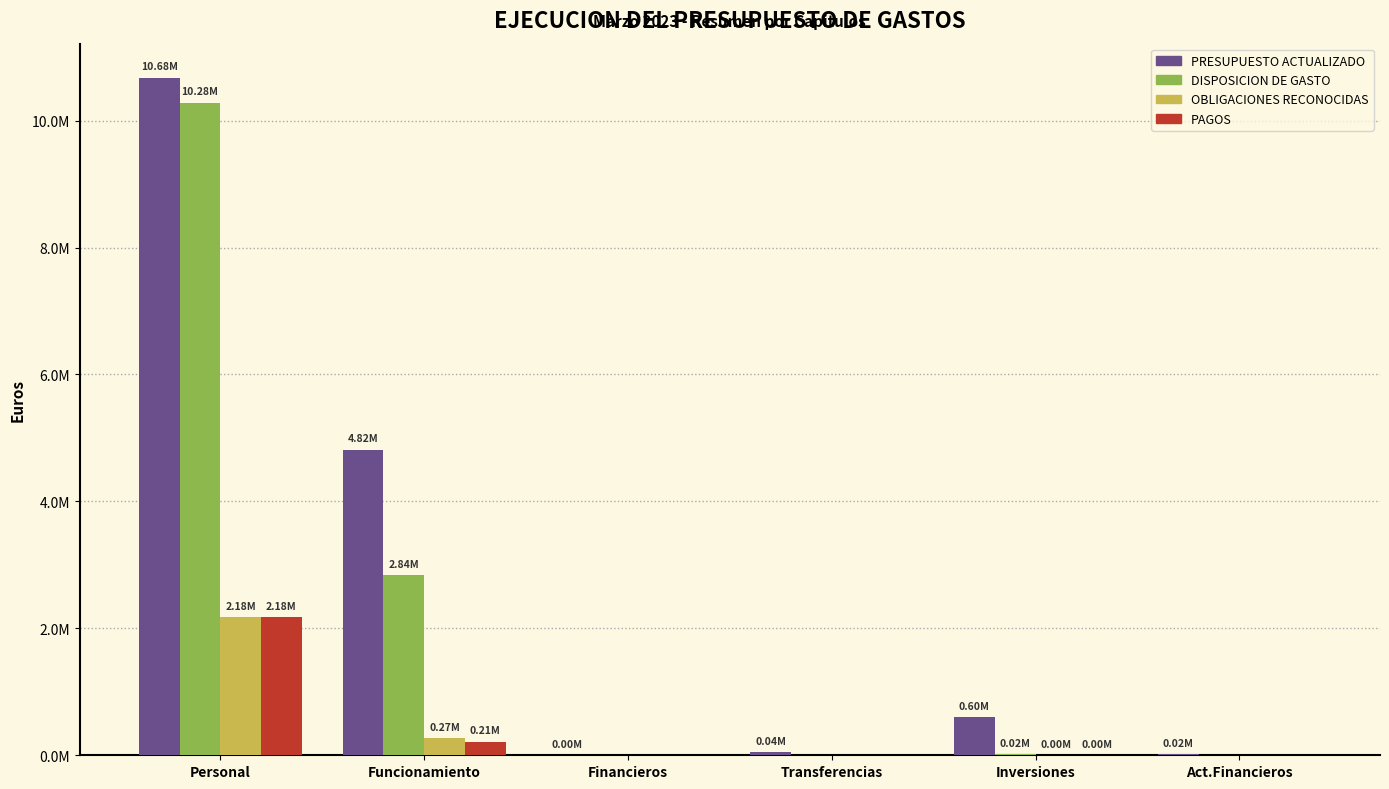

Reading right to left, transcribe all the data shown in this chart.

PRESUPUESTO ACTUALIZADO: Act.Financieros=21000.0	Inversiones=600000.0	Transferencias=44000.0	Financieros=1629.0	Funcionamiento=4816890.0	Personal=10678481.0
DISPOSICION DE GASTO: Act.Financieros=0.0	Inversiones=19199.3	Transferencias=0.0	Financieros=0.0	Funcionamiento=2841908.0	Personal=10280098.4
OBLIGACIONES RECONOCIDAS: Act.Financieros=0.0	Inversiones=1146.0	Transferencias=0.0	Financieros=0.0	Funcionamiento=267727.4	Personal=2180726.3
PAGOS: Act.Financieros=0.0	Inversiones=1146.0	Transferencias=0.0	Financieros=0.0	Funcionamiento=213201.2	Personal=2180726.3